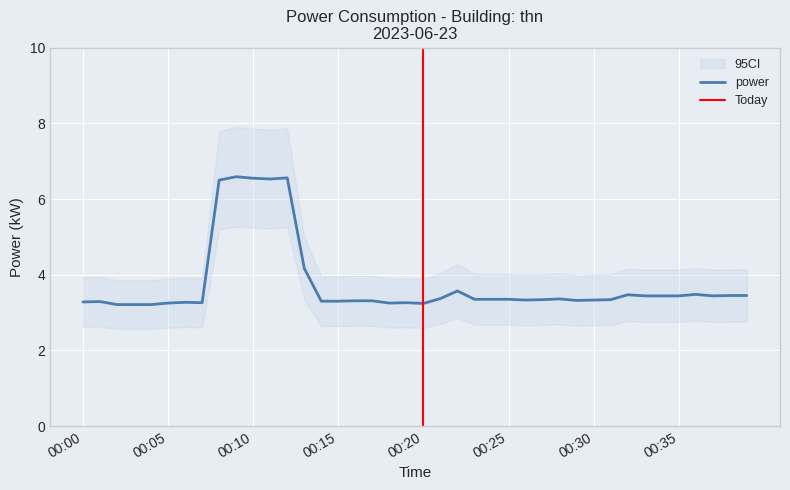

The value at 2023-06-23T00:02:00 is 3.2. True or false?

True